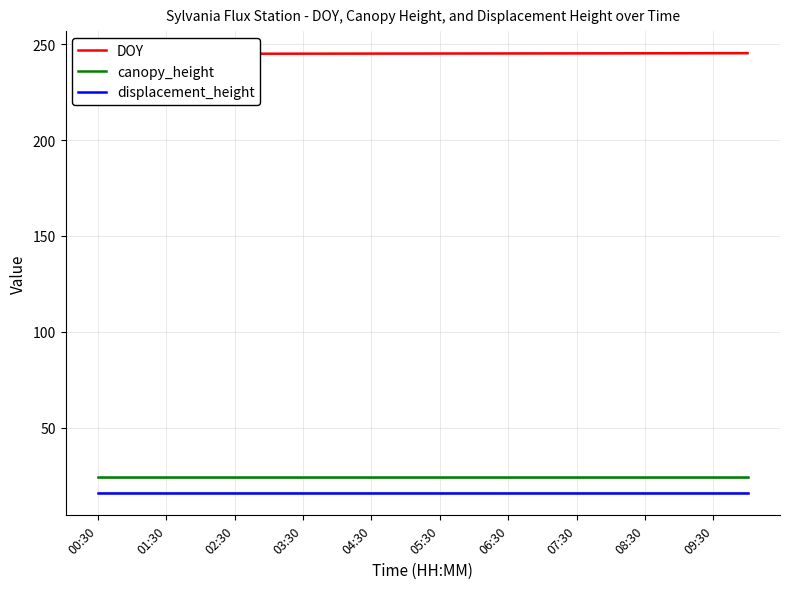

True or false: canopy_height and displacement_height intersect in this chart.

False